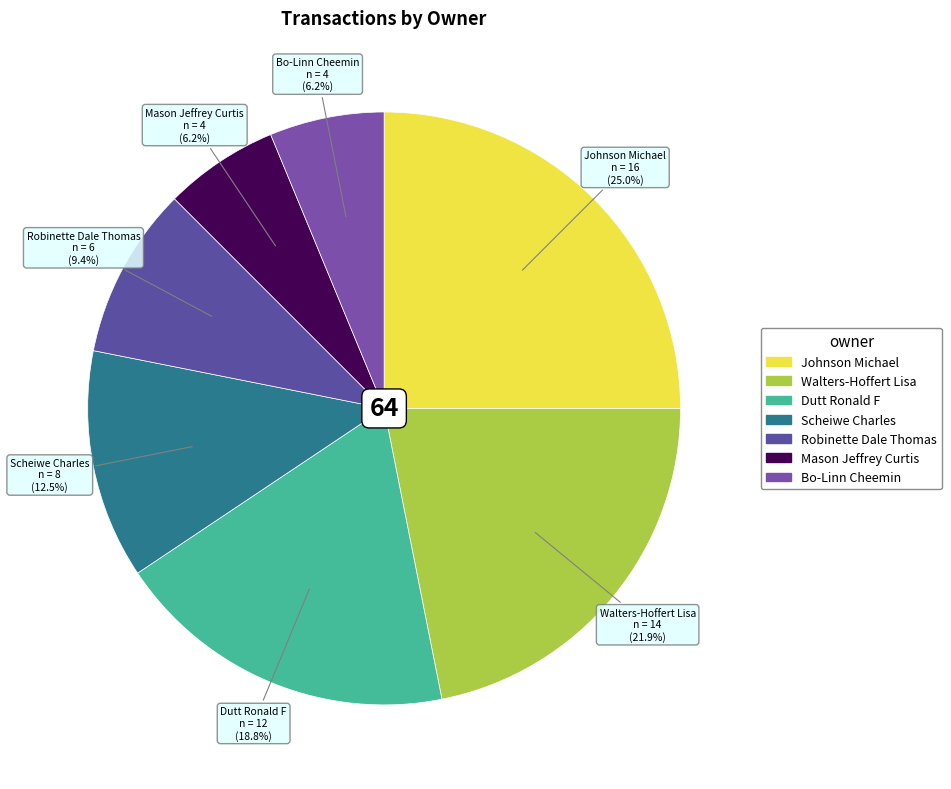

The Scheiwe Charles slice represents 2% of the pie. True or false?

False